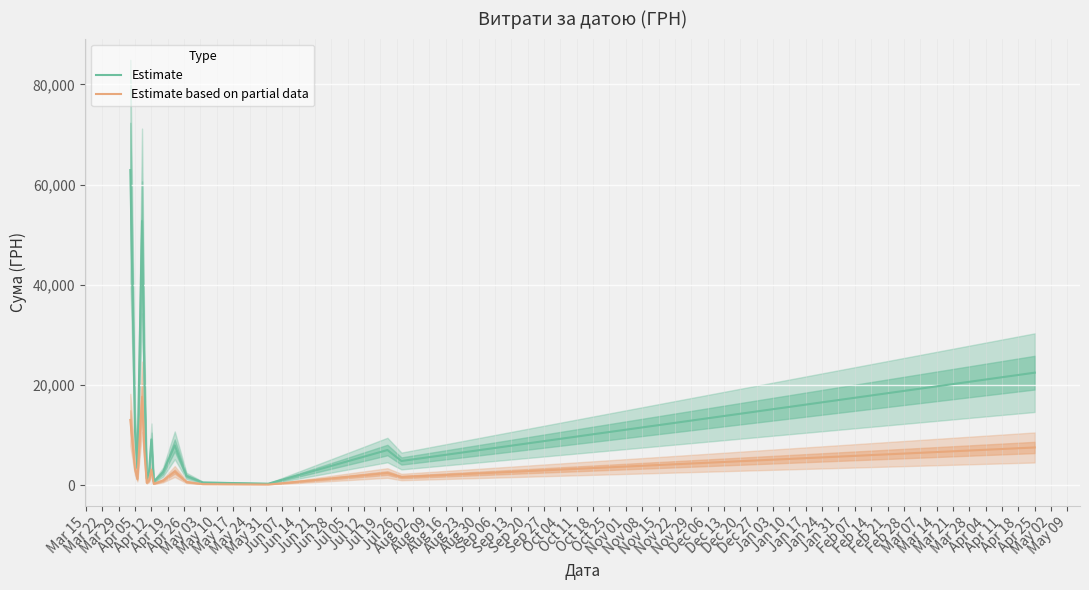

True or false: Estimate and Estimate based on partial data cross at least once.

False